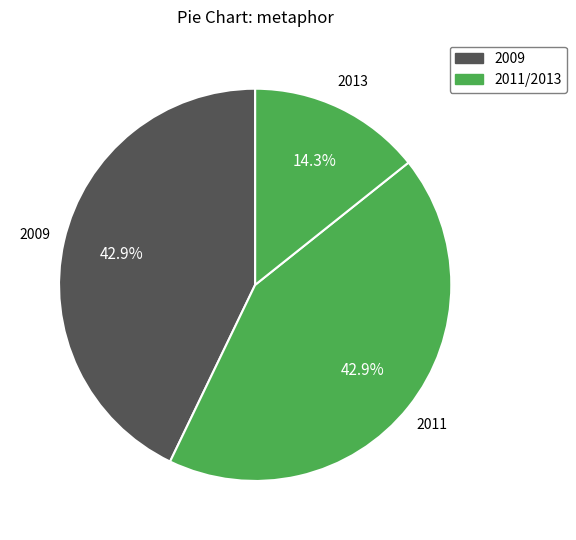

How many segments does this pie chart have?

3